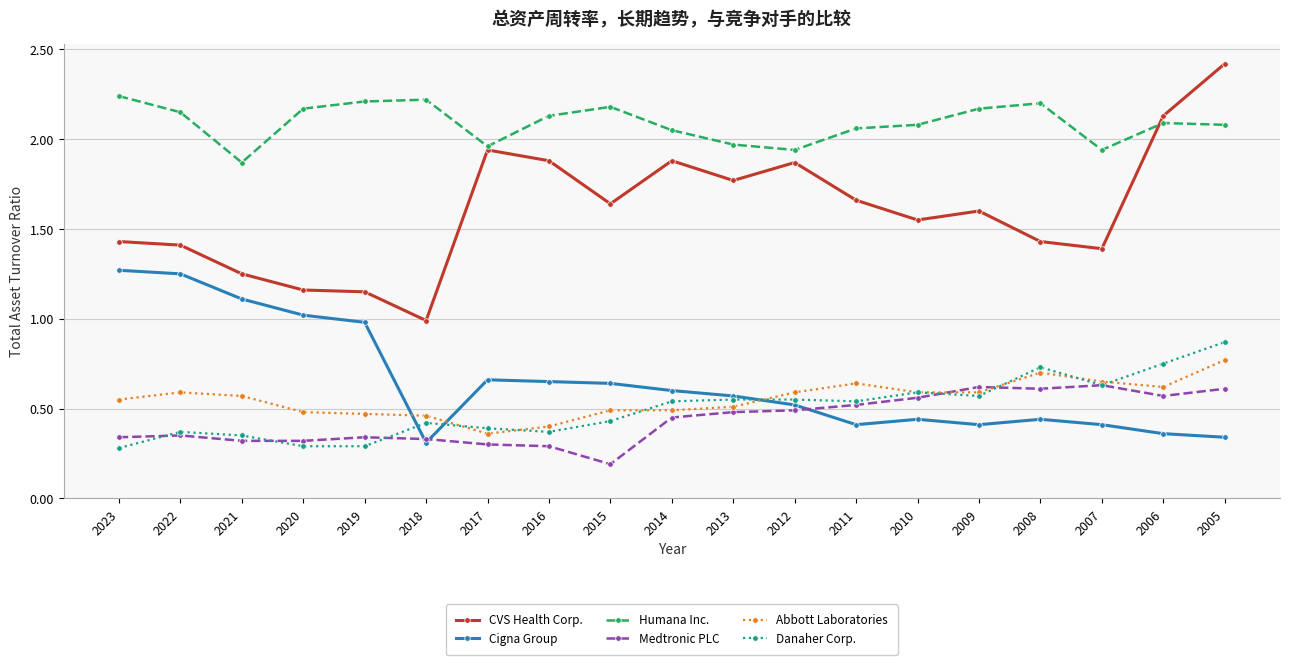

Where is the first local minimum for Cigna Group?

2018